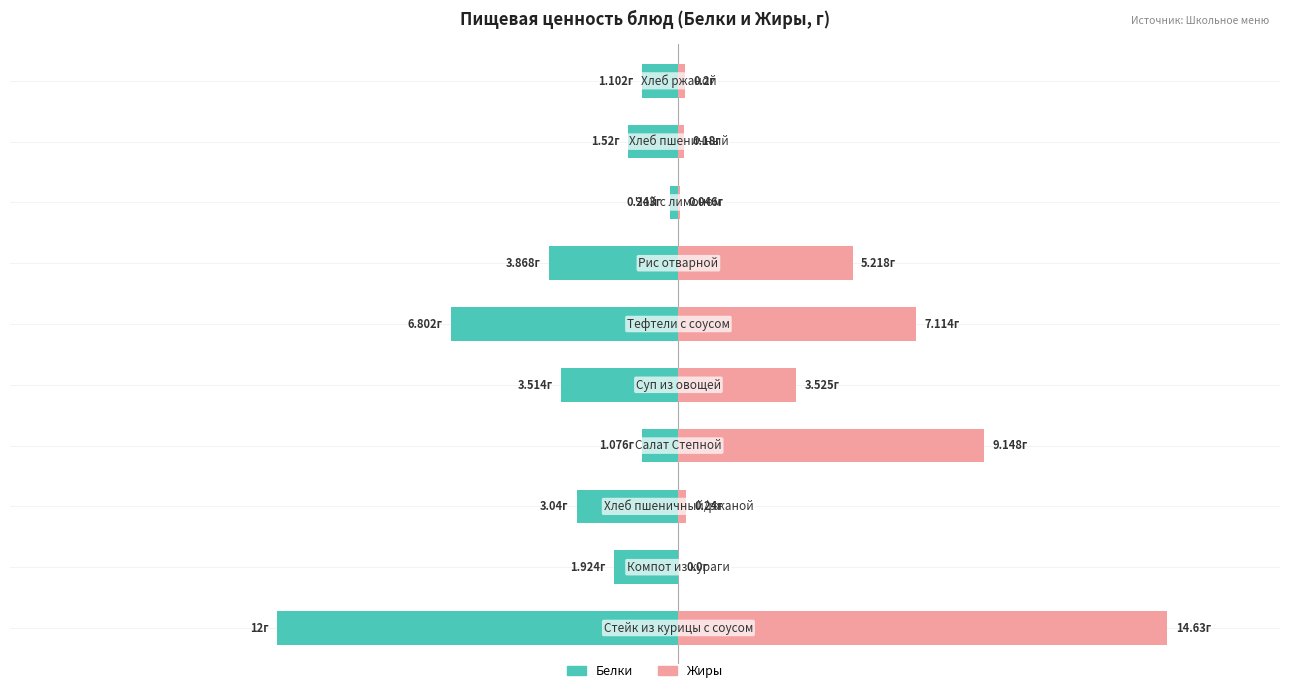

How many bars are there in each group?

2